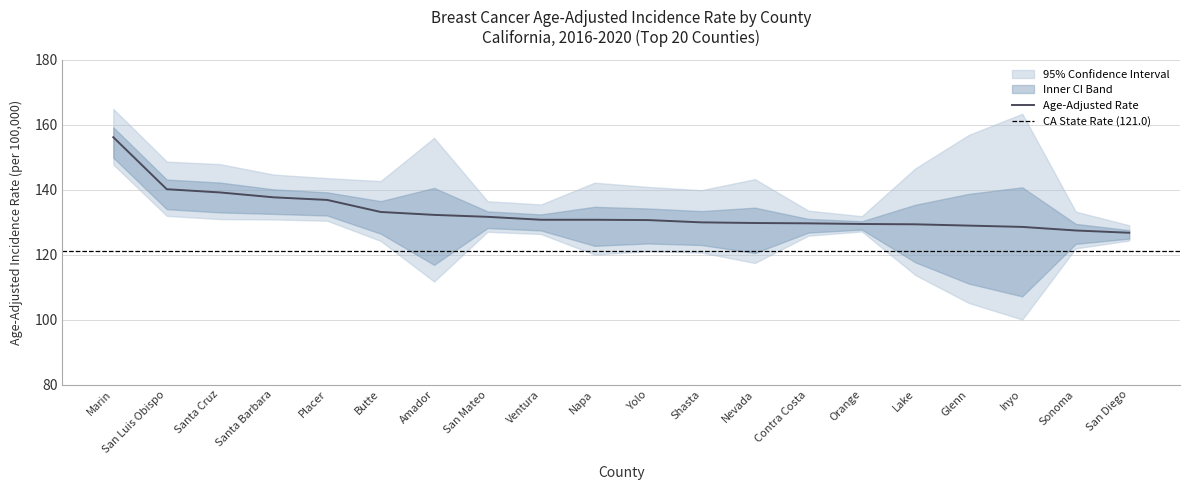

How many interior local peaks does the Lower 95% CI series have?

3